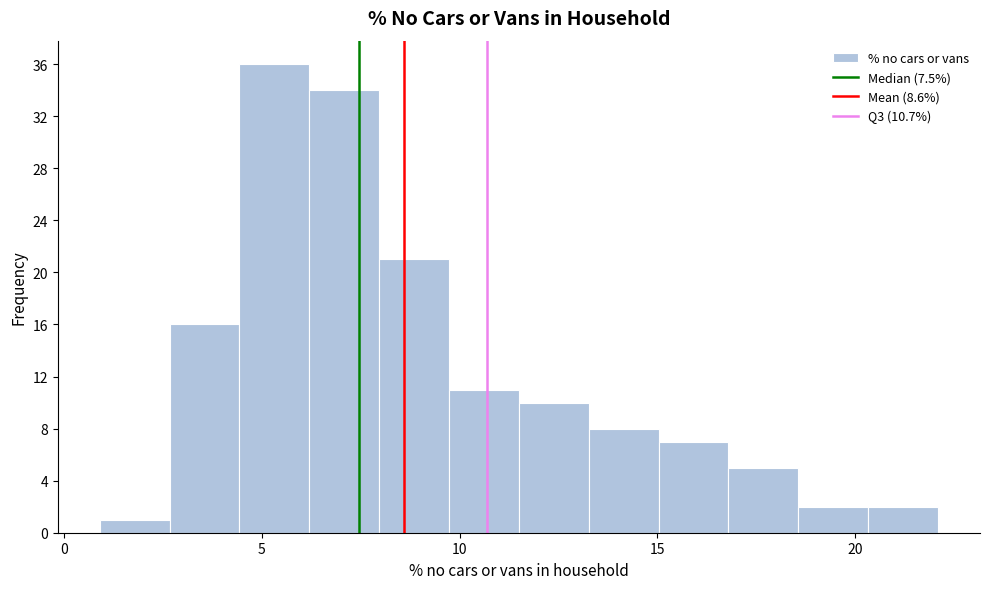

Read against the x-axis, roughly where is the centre of the tallest bar?

5.5